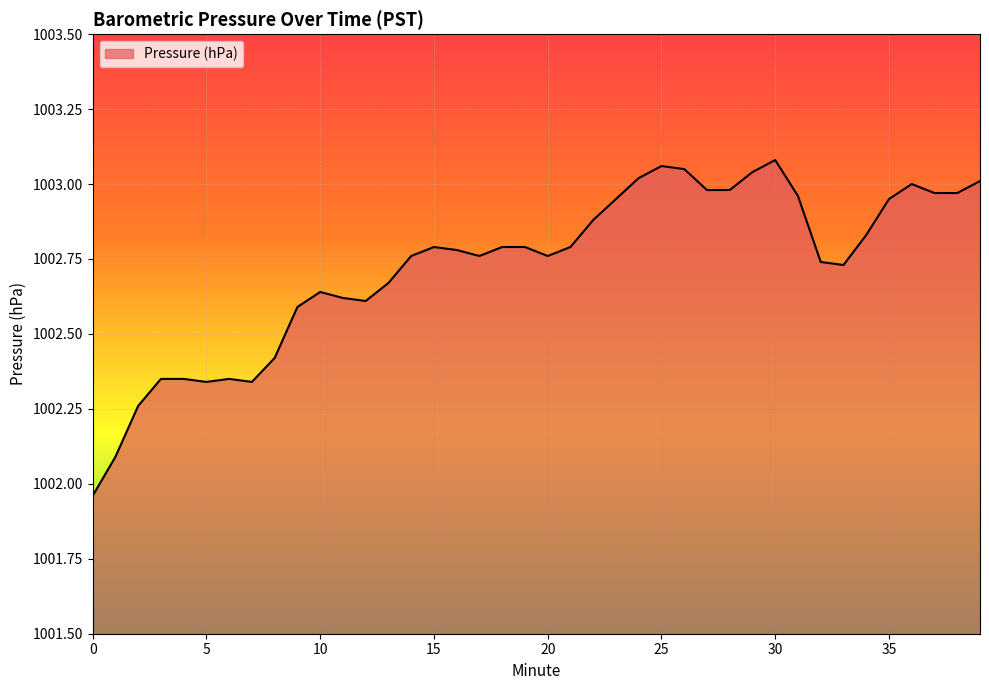

What is the difference between the maximum and minimum values?

1.1